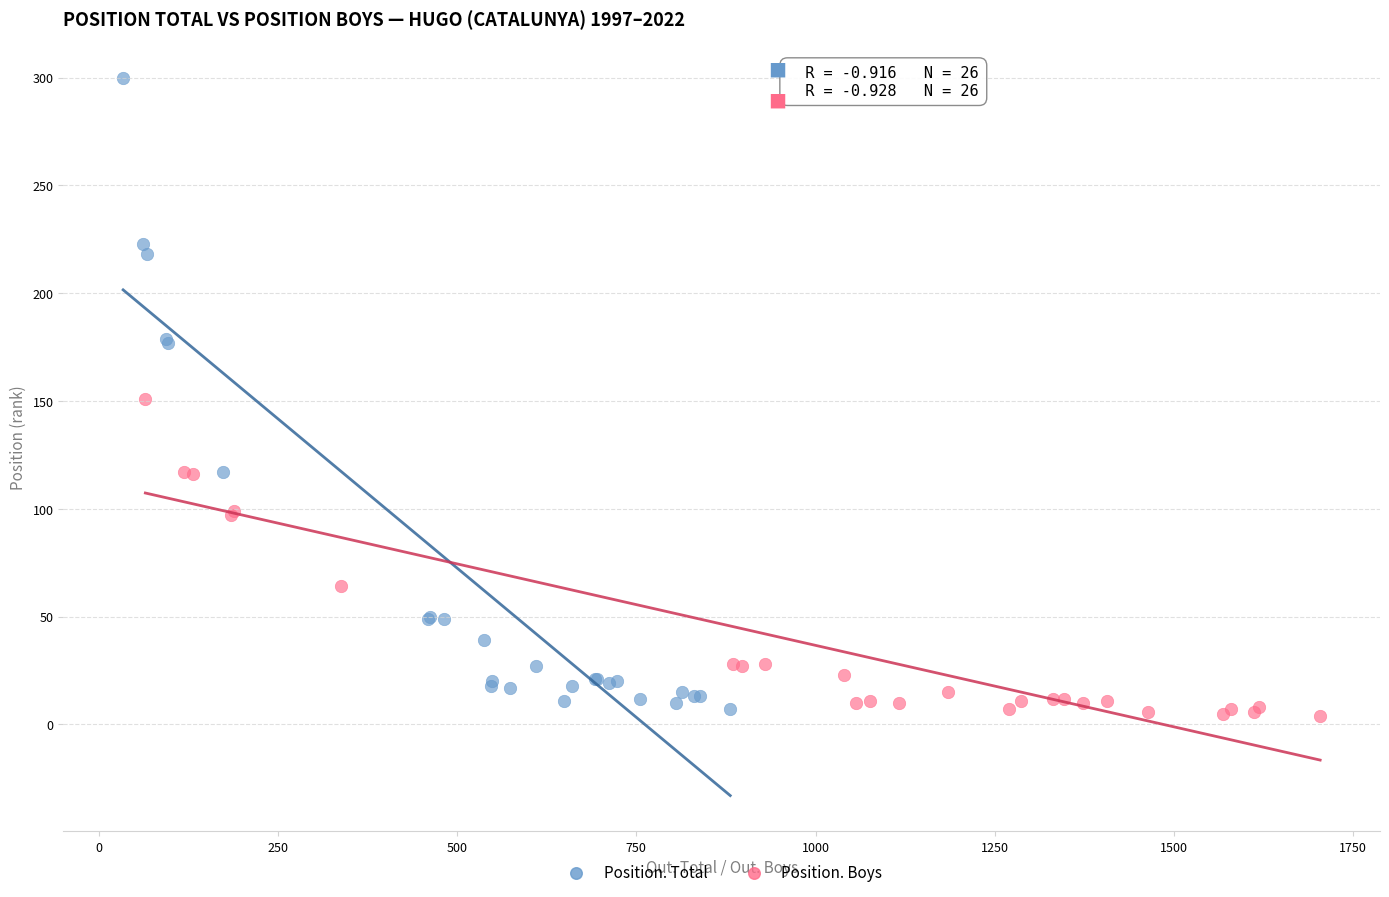

Which series contains the highest Y value?

Position. Total